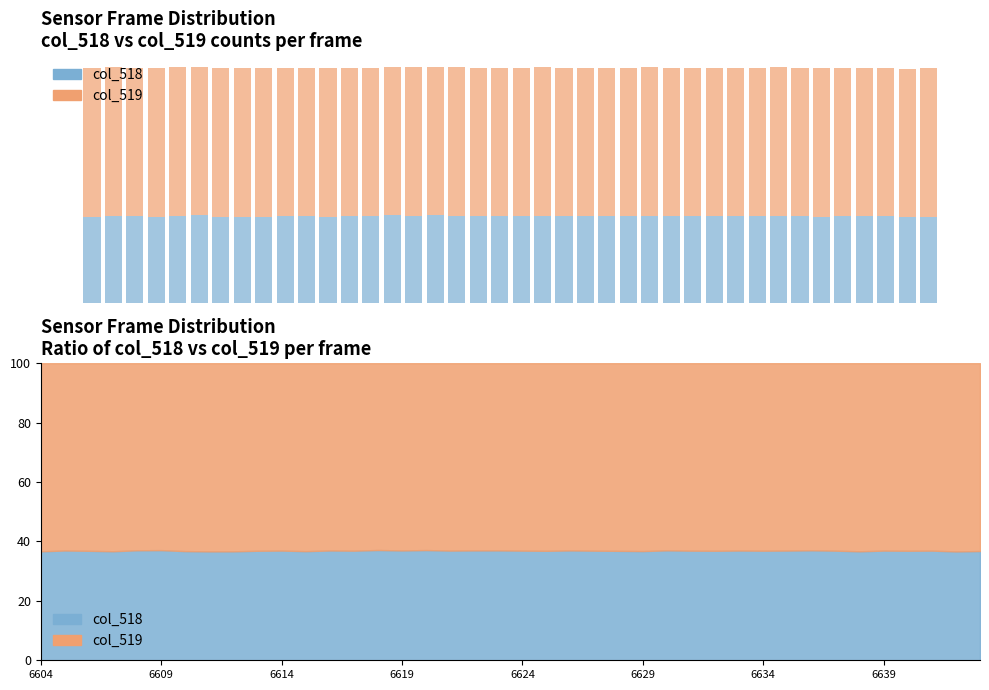

What is the average value of the col_519 series?

39238